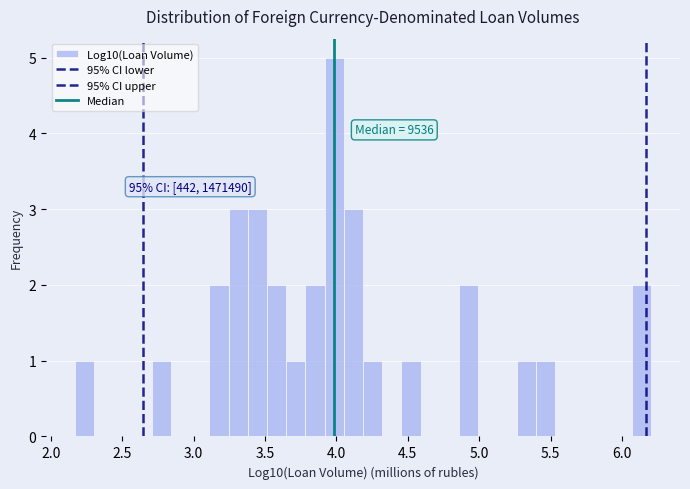

Around what value on the x-axis is the tallest bar? Give the approximate position of its centre, as read against the axis.

4.00